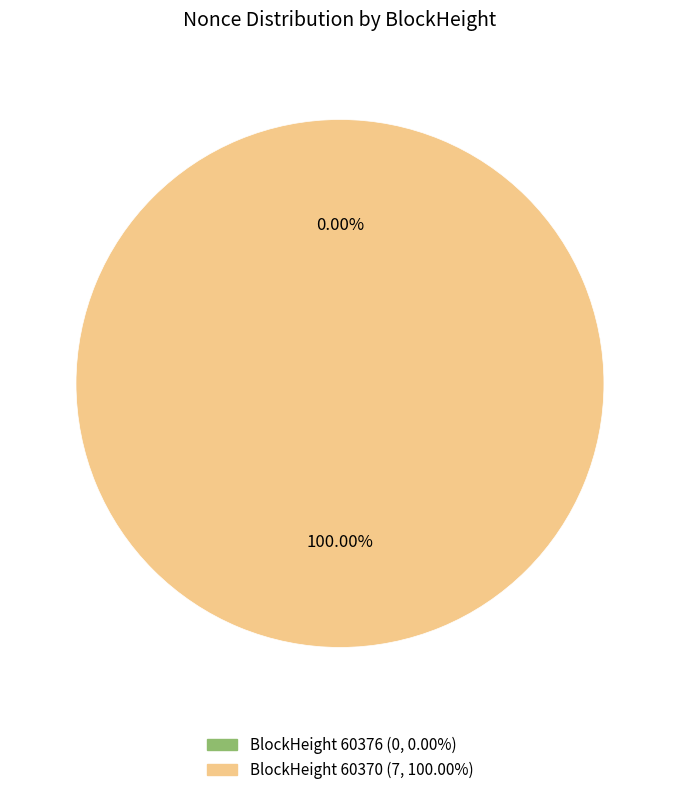

To the nearest percent, what is the combined percentage of 60376 and 60370?

100%